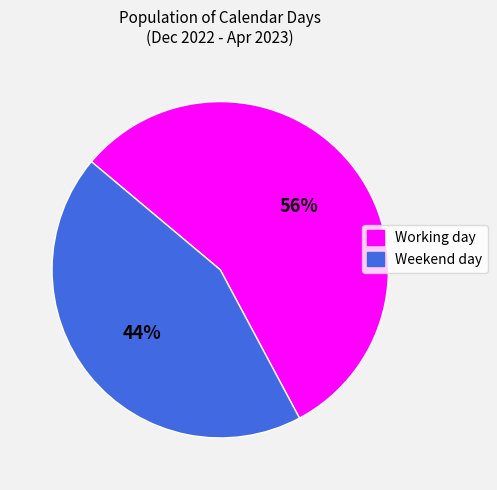

Is the sum of Working day and Weekend day greater than half?

Yes